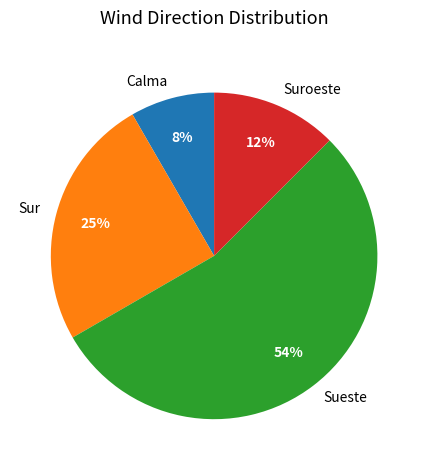

Is it true that Suroeste is 41% of the pie?

False